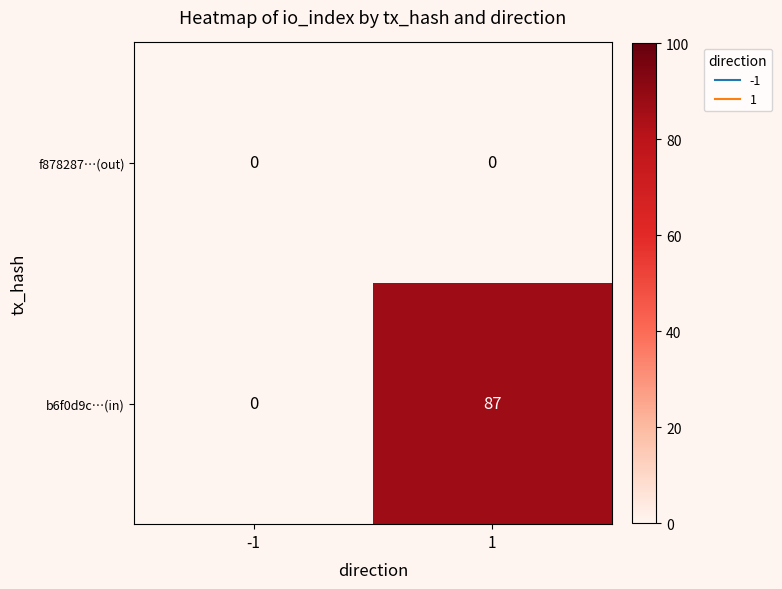

The value of f878287…(out) at 1 is 0. True or false?

True